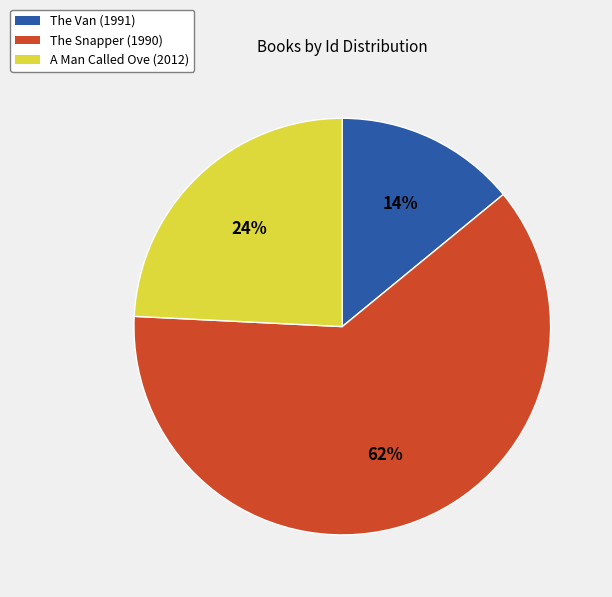

To the nearest percent, what is the difference between the The Snapper (1990) and The Van (1991) slice percentages?

48%